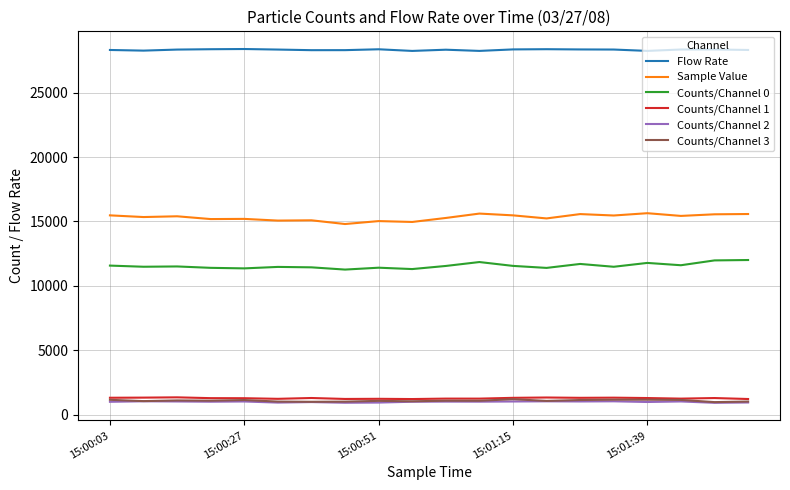

What is the minimum value for Flow Rate?

28232.7